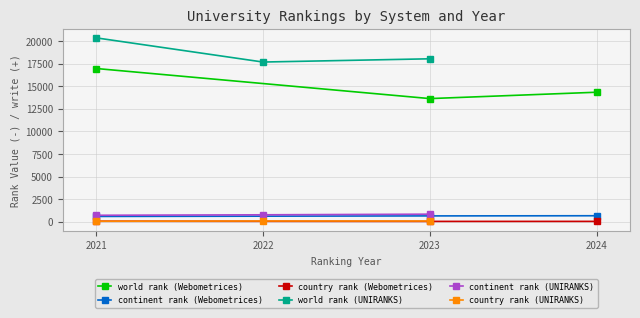

The value of continent rank (Webometrices) at 2024 is 665. True or false?

True